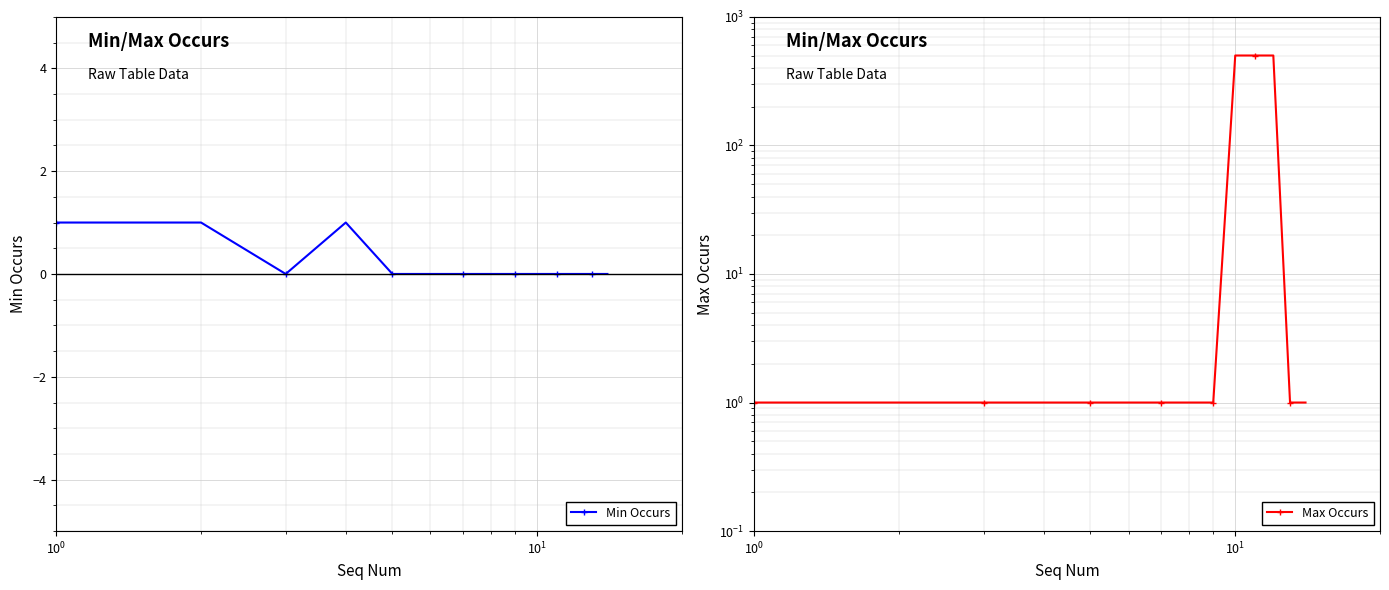

Which series has the largest total across all categories?

Max Occurs